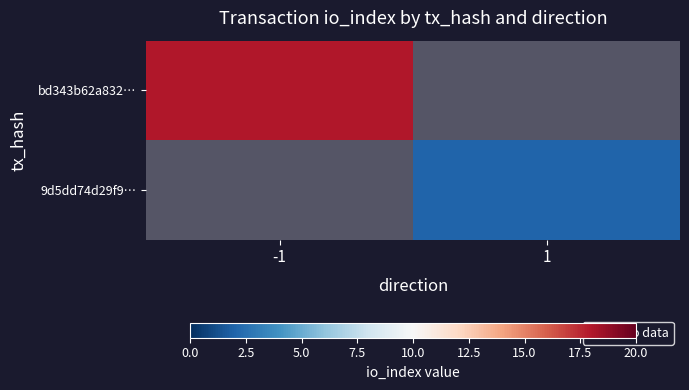

Is it true that 9d5dd74d29f9… equals 2.0 at 1?

True